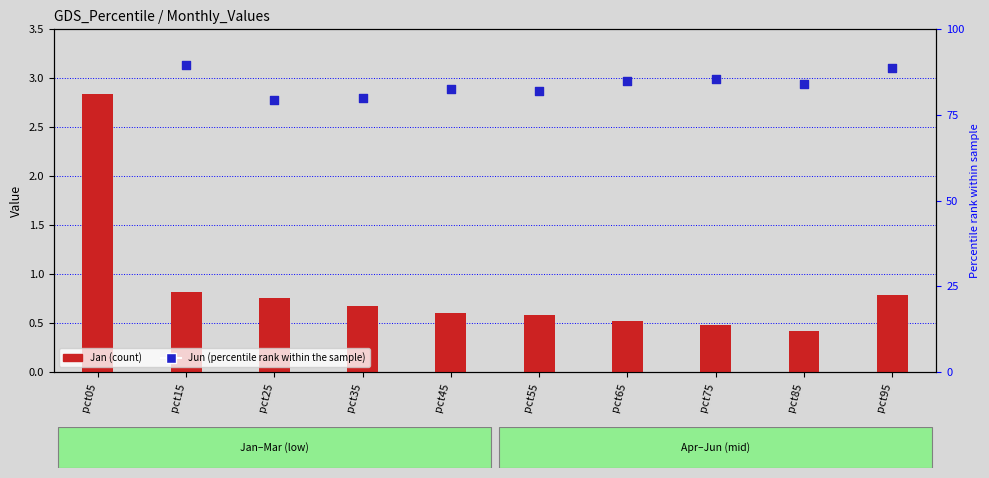

Which series has the widest spread of Y values?

Jun (percentile rank)